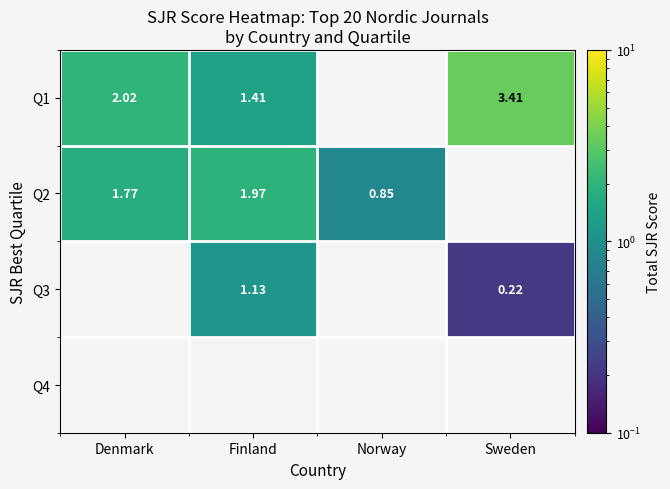

What is the maximum value shown in the chart?

3.4